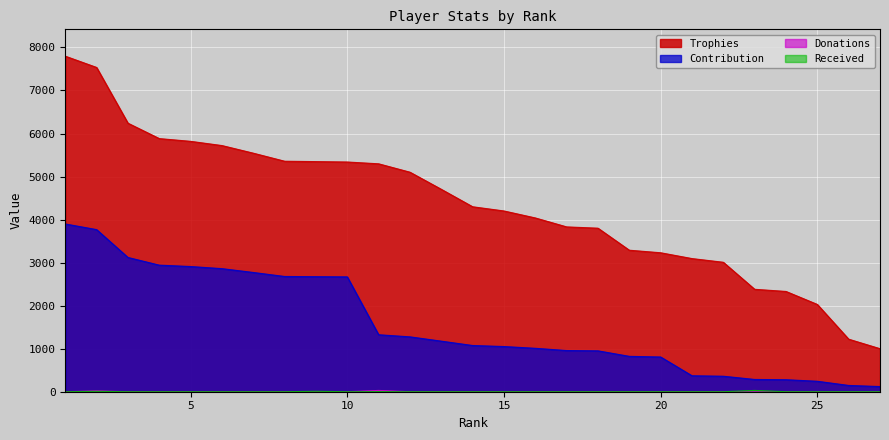

True or false: Trophies and Received cross at least once.

False